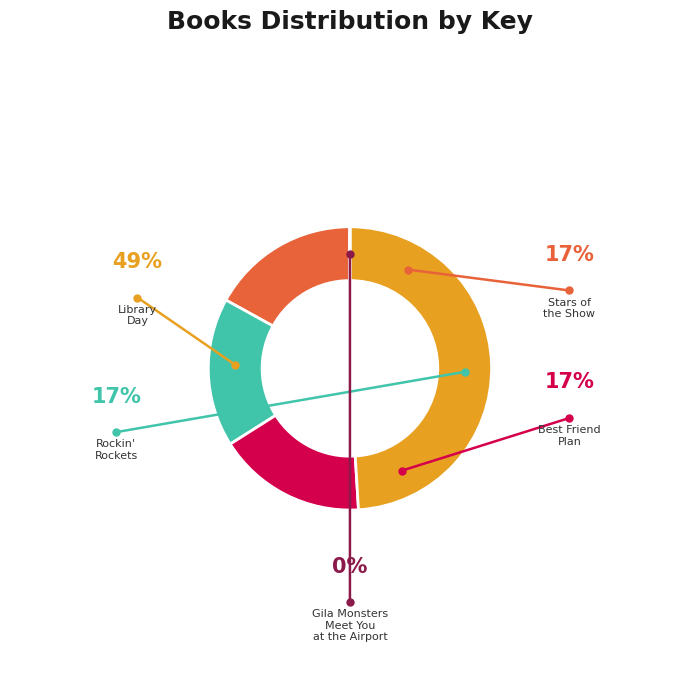

Is there a majority slice in this chart?

No